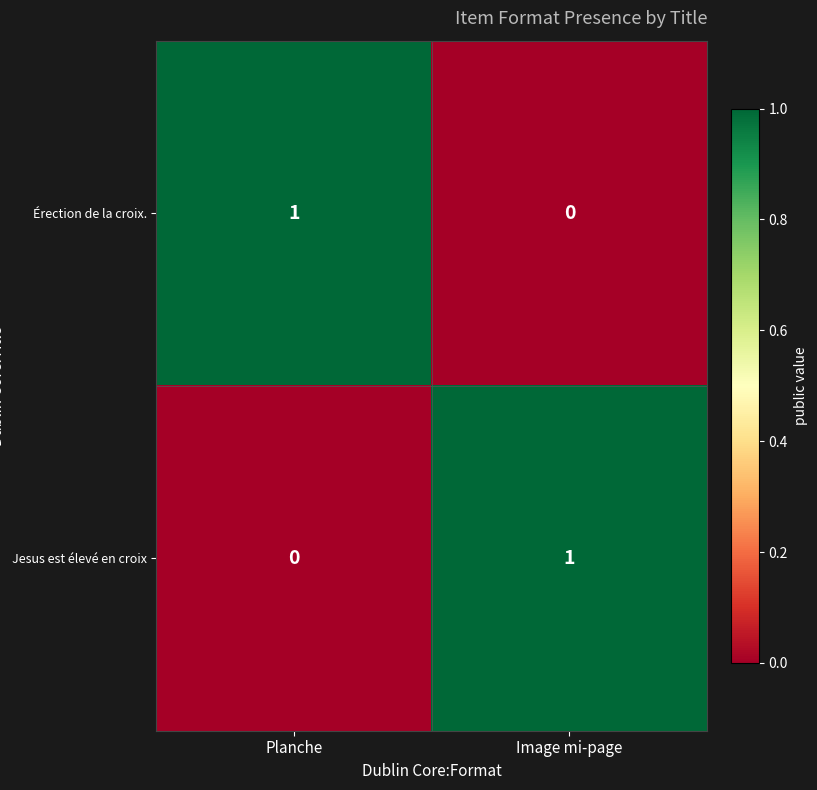

True or false: Érection de la croix. has a value of 0 at Planche.

False